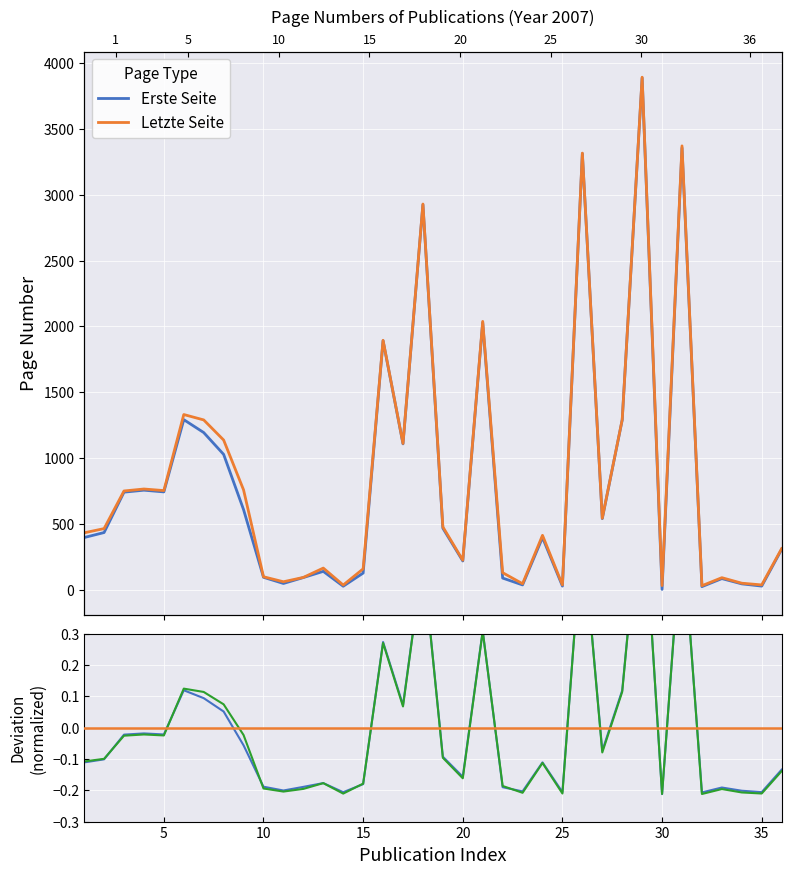

Reading right to left, transcribe all the data shown in this chart.

Erste Seite: 305	26	43	83	22	3357	1	3889	1289	539	3313	26	395	35	87	2029	217	466	2925	1107	1891	125	25	138	91	46	93	607	1027	1193	1291	742	755	740	433	395
Letzte Seite: 311	35	48	90	29	3372	30	3894	1291	542	3317	35	412	44	128	2038	223	476	2930	1110	1894	157	34	163	92	59	97	757	1136	1289	1330	752	764	749	463	431